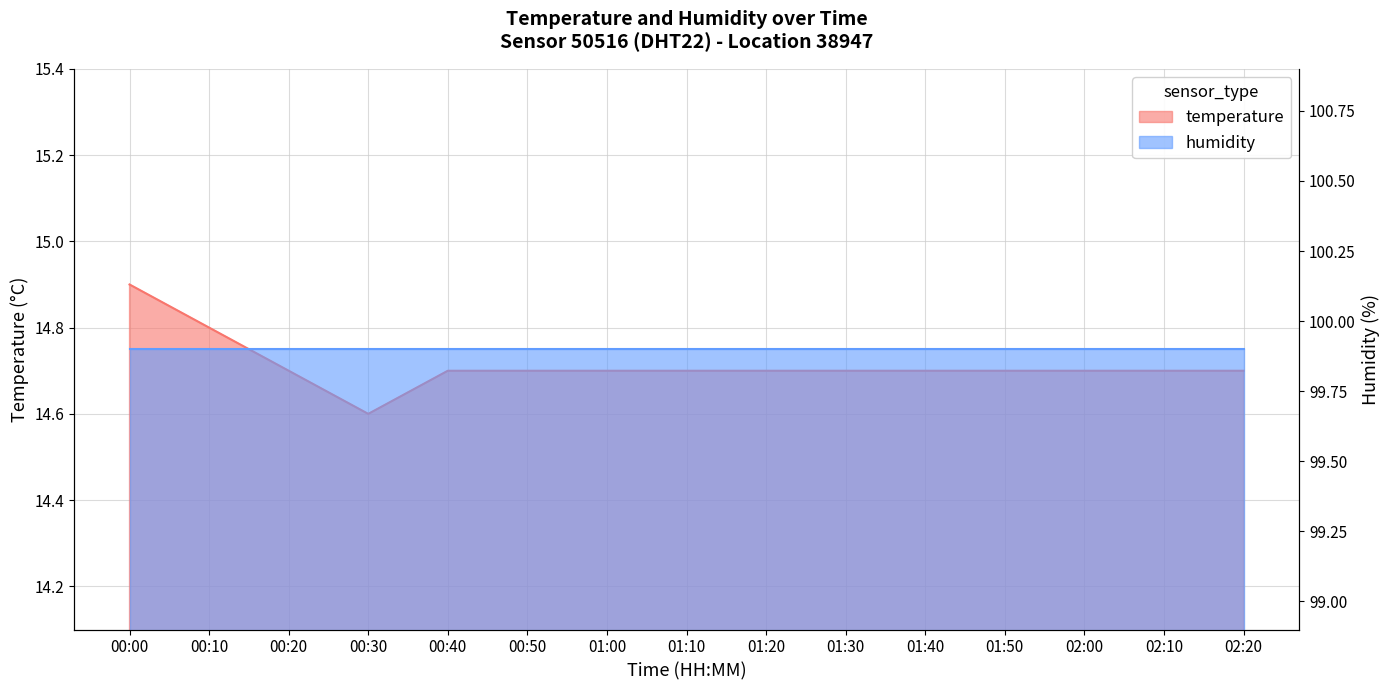

Which category has the highest value across all series?

00:00